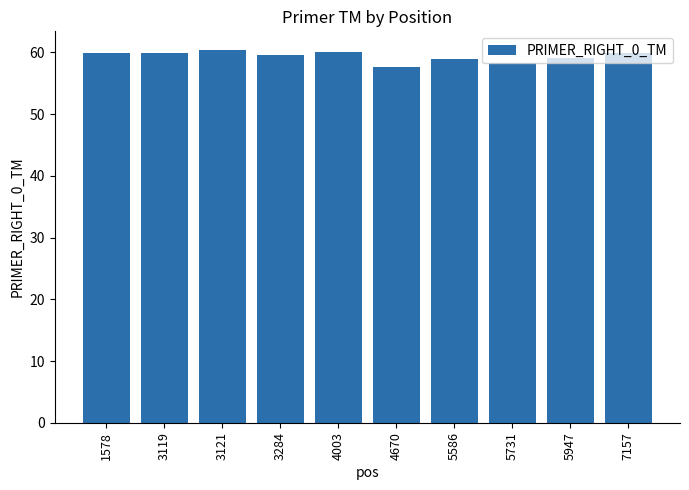

Between 4670 and 3121, which is larger?

3121